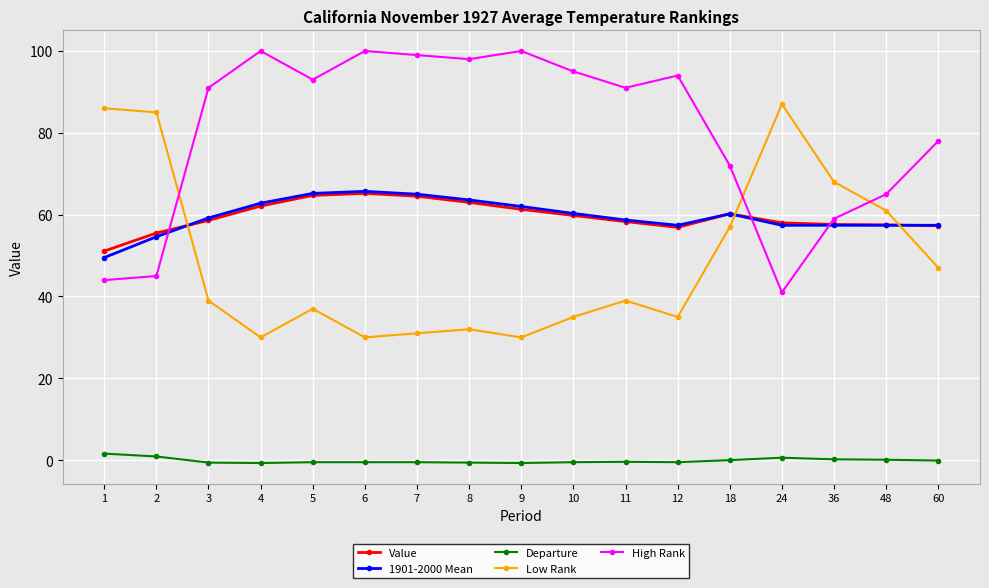

What is the value of the 1901-2000 Mean point at the 16th from the left?

57.4